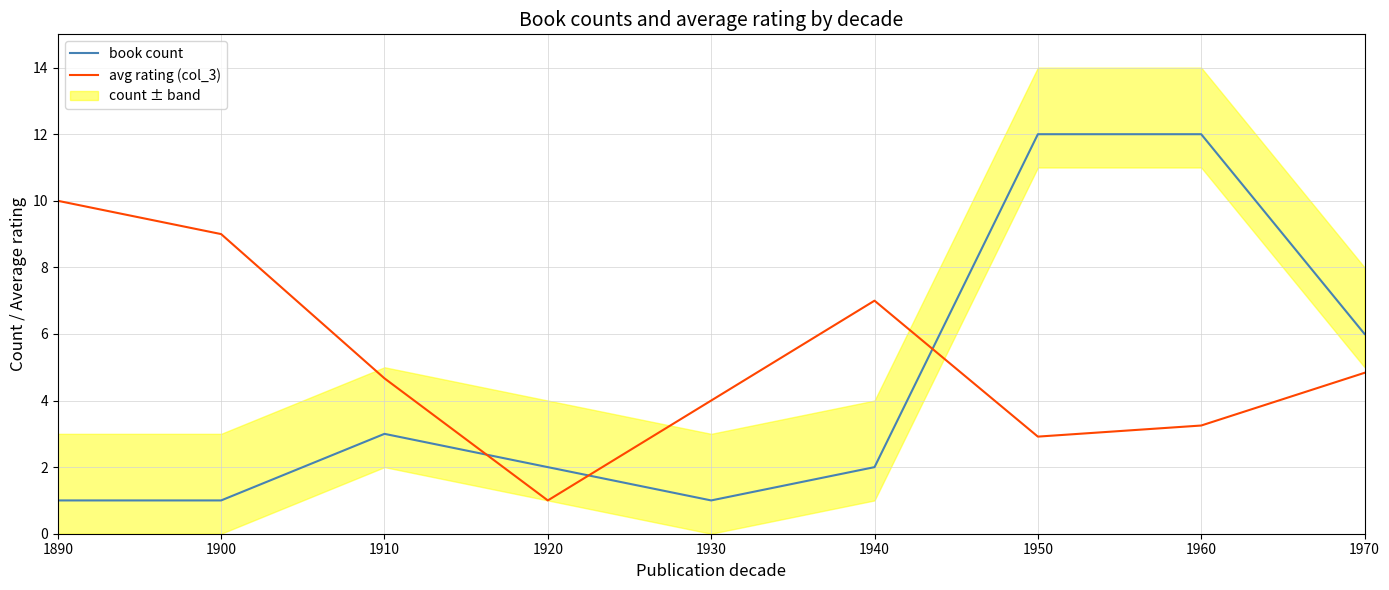

Between 1900 and 1960, which is larger?

1960